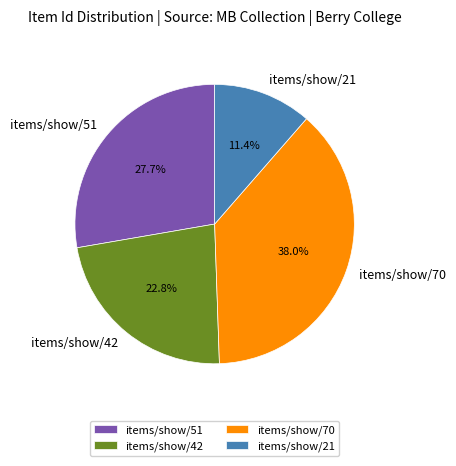

Is it true that items/show/42 is 10% of the pie?

False